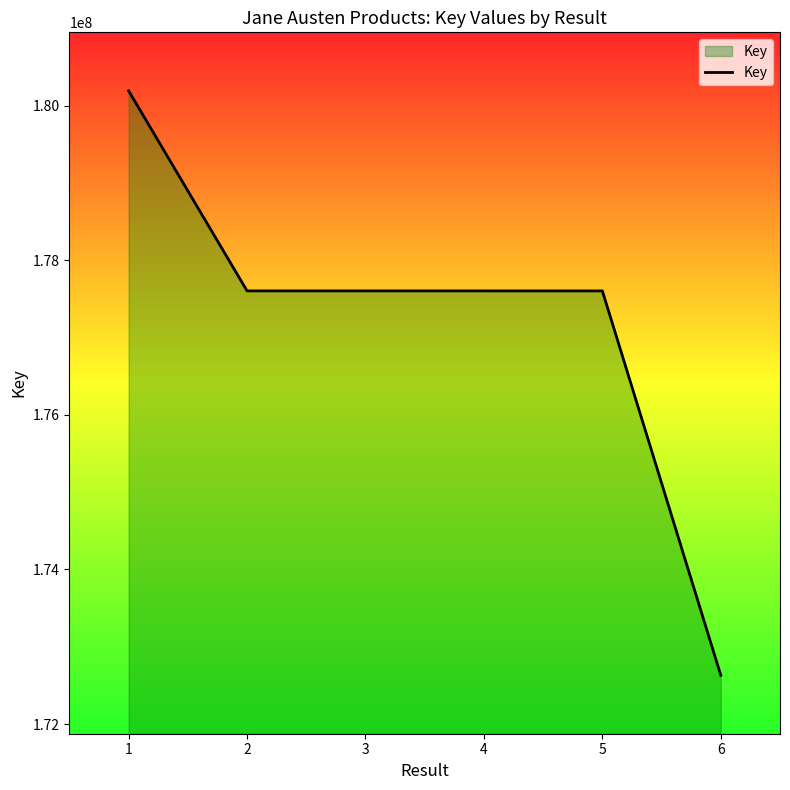

Read the value at 4.

177604000